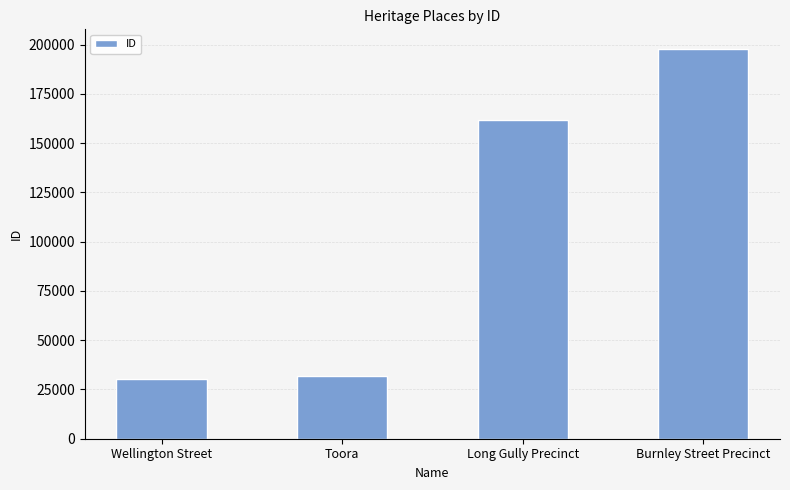

What is the minimum value shown in the chart?

30539